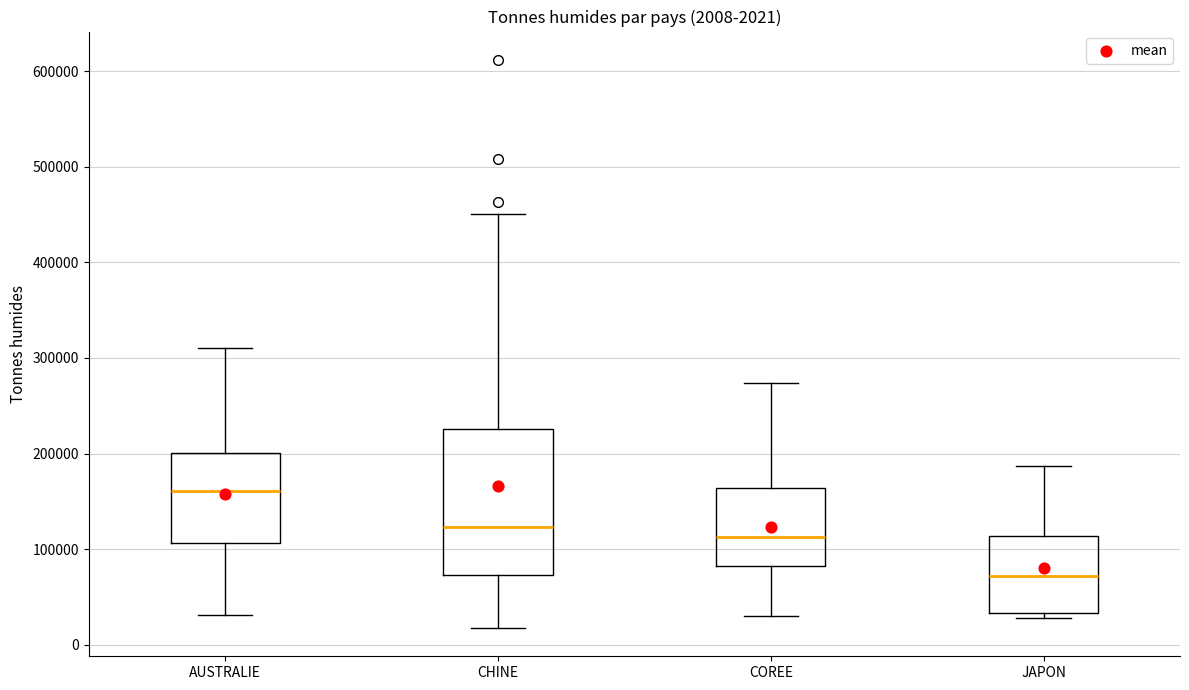

Which box has the lowest median line?

JAPON